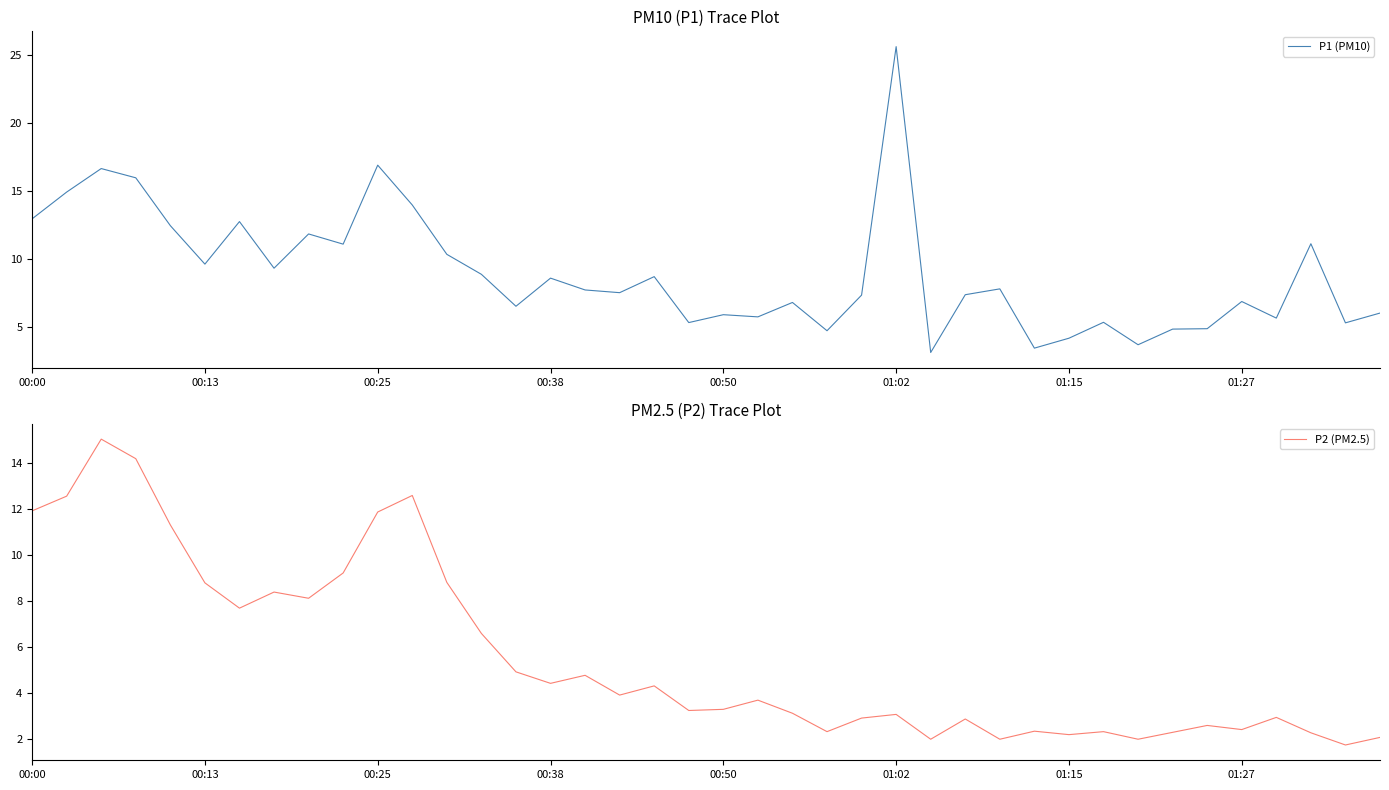

How many lines are shown in the chart?

2